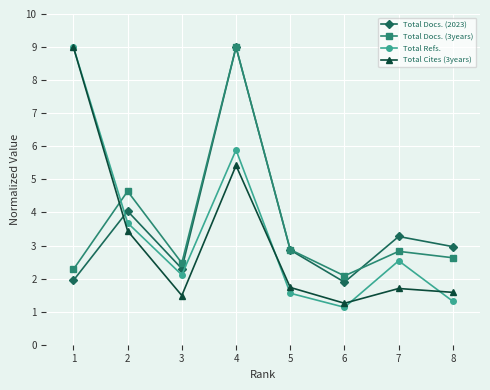

What is the greatest value displayed?

9.0